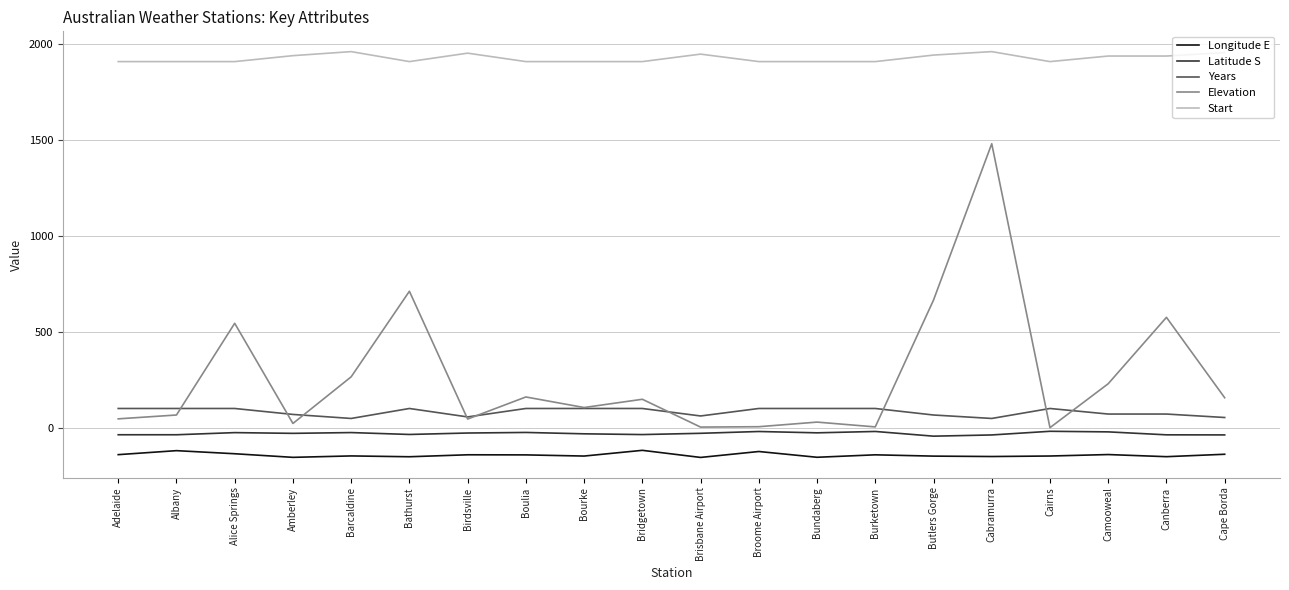

What is the minimum value shown in the chart?

-153.1